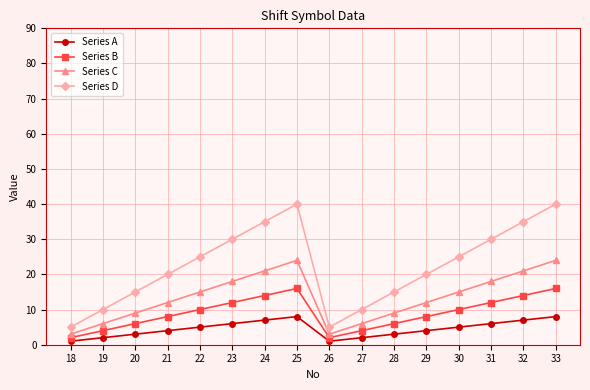

At which category does Series B reach its first local valley?

26